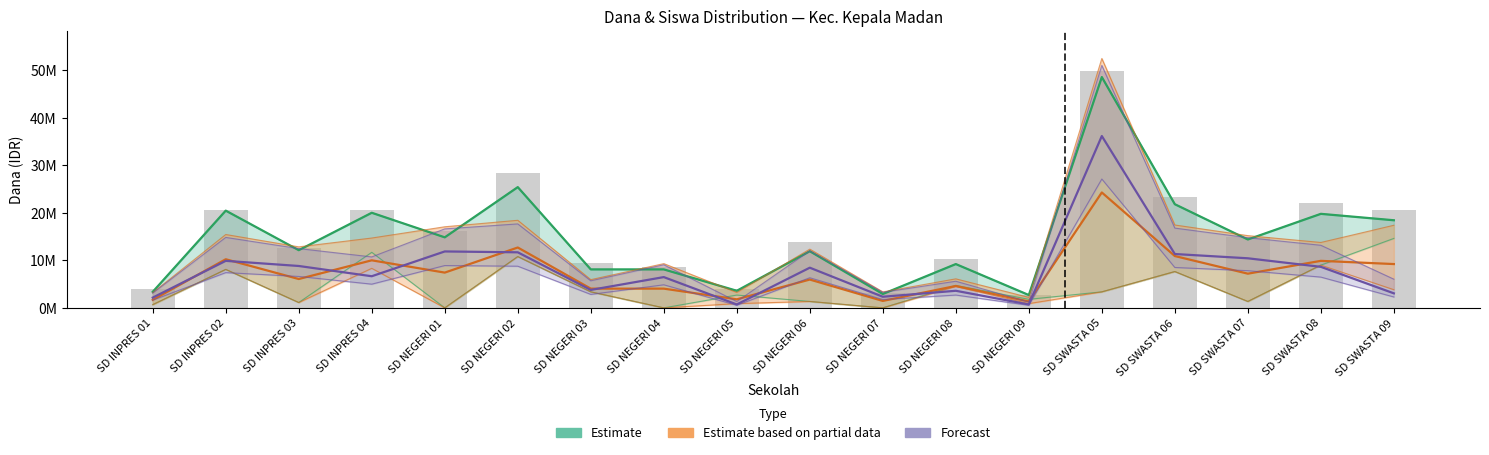

How many categories are shown in the chart?

18